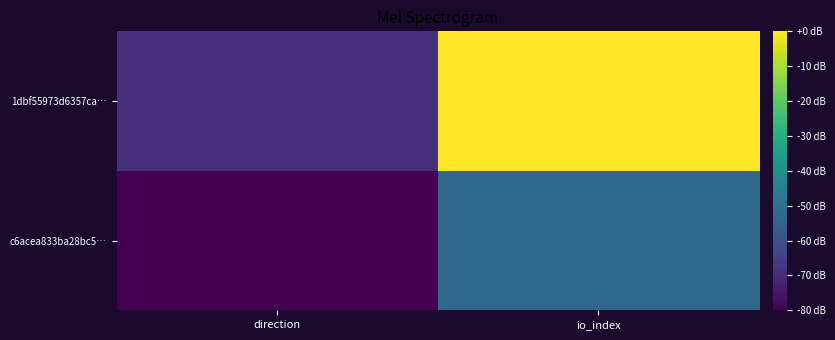

Between io_index and direction, which is larger?

io_index